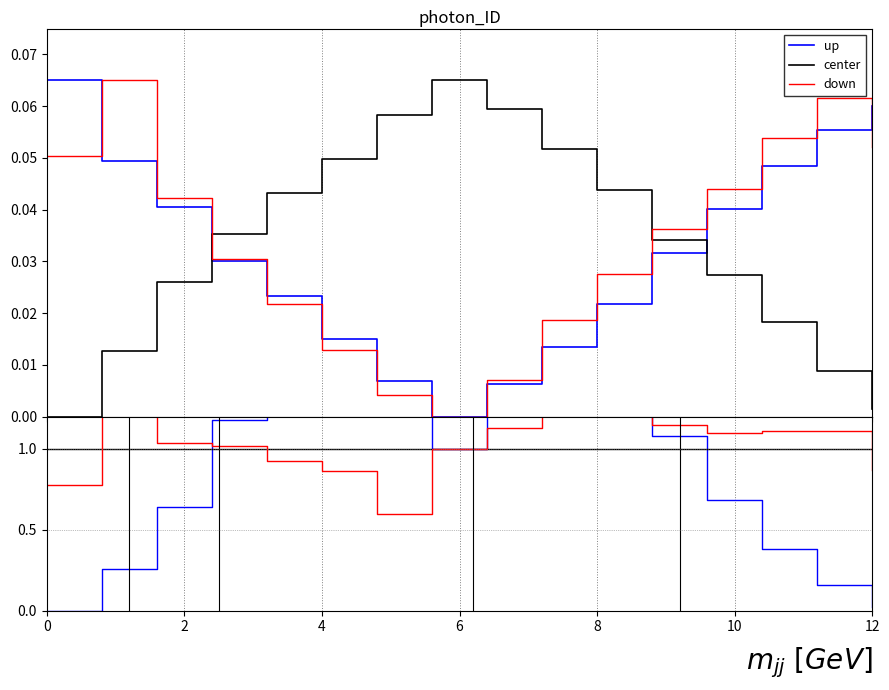

Rank the series by their maximum value, from lowest to highest.

center, down, up